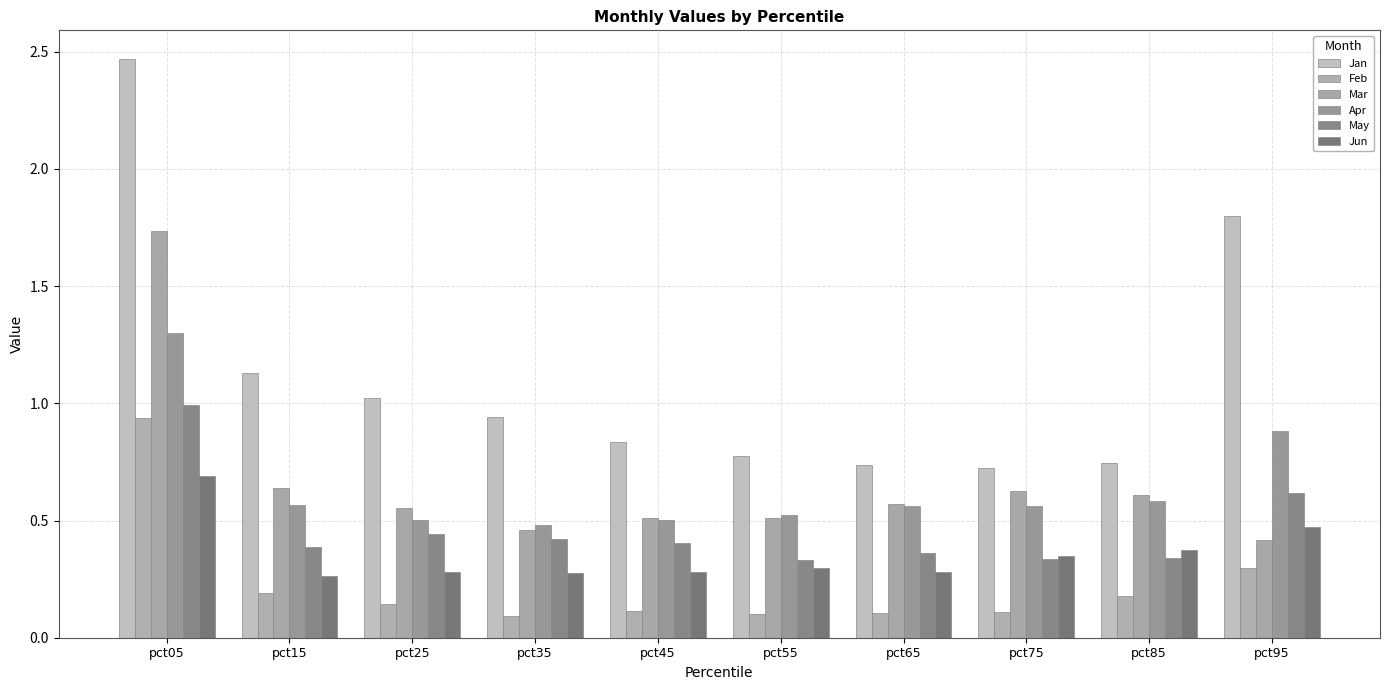

What is the difference between the highest and lowest values at pct75?

0.6